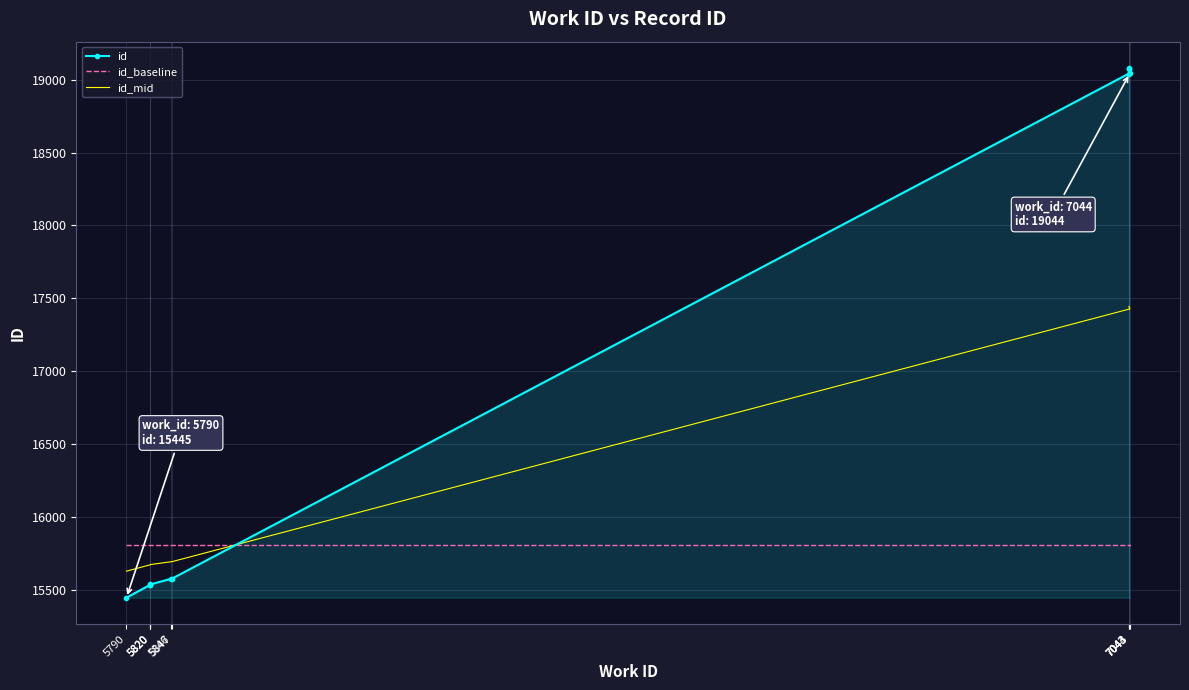

Which series changed the most between 5820 and 5820?

id